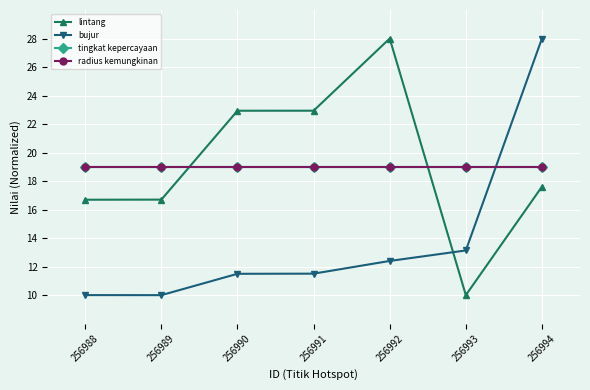

Does the chart have visible grid lines?

Yes